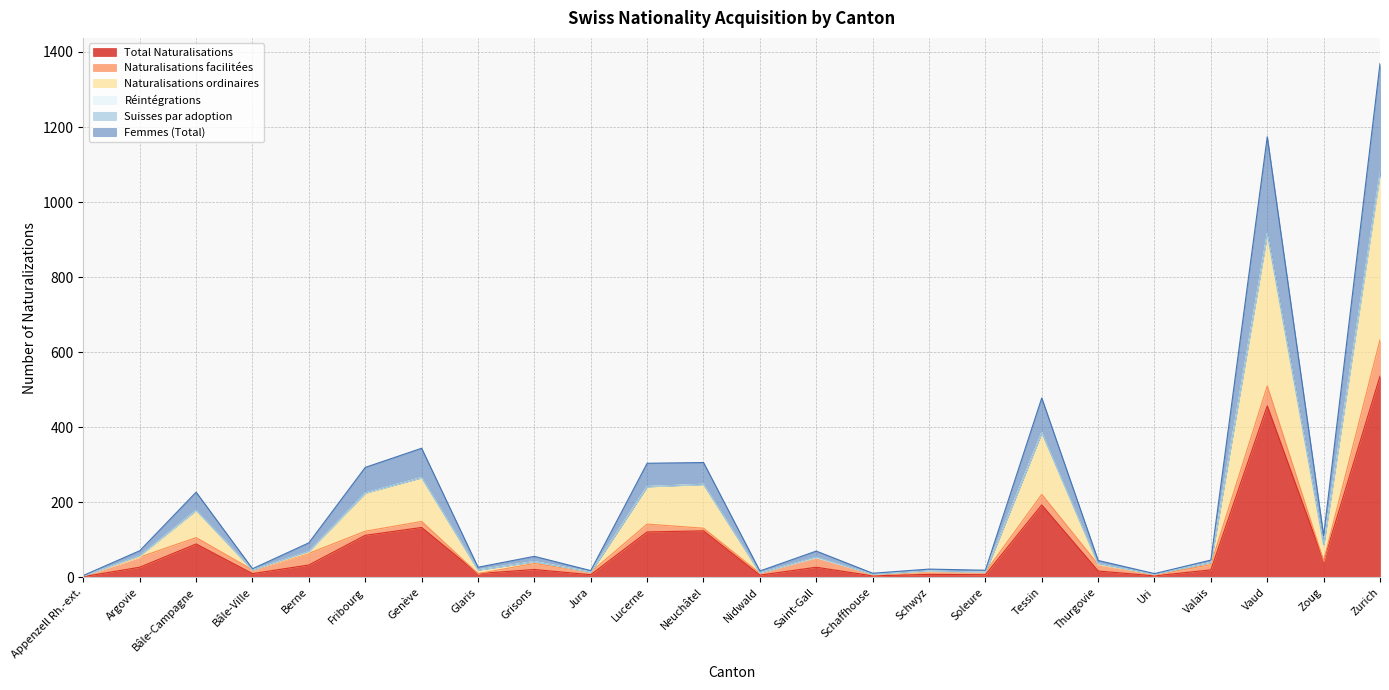

Is the value of Femmes (Total) at Zurich greater than the value of Naturalisations ordinaires at Uri?

Yes